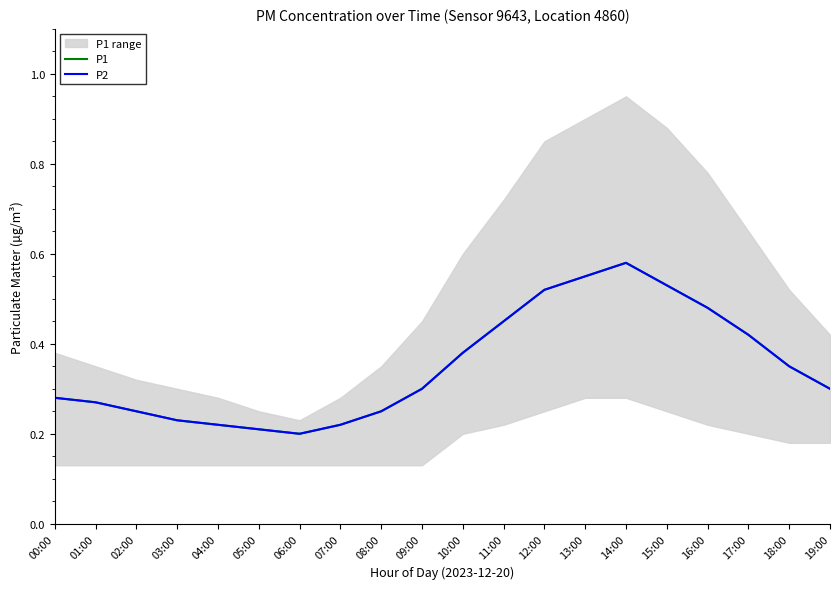

What is the total value across all series at 05:00?

0.4